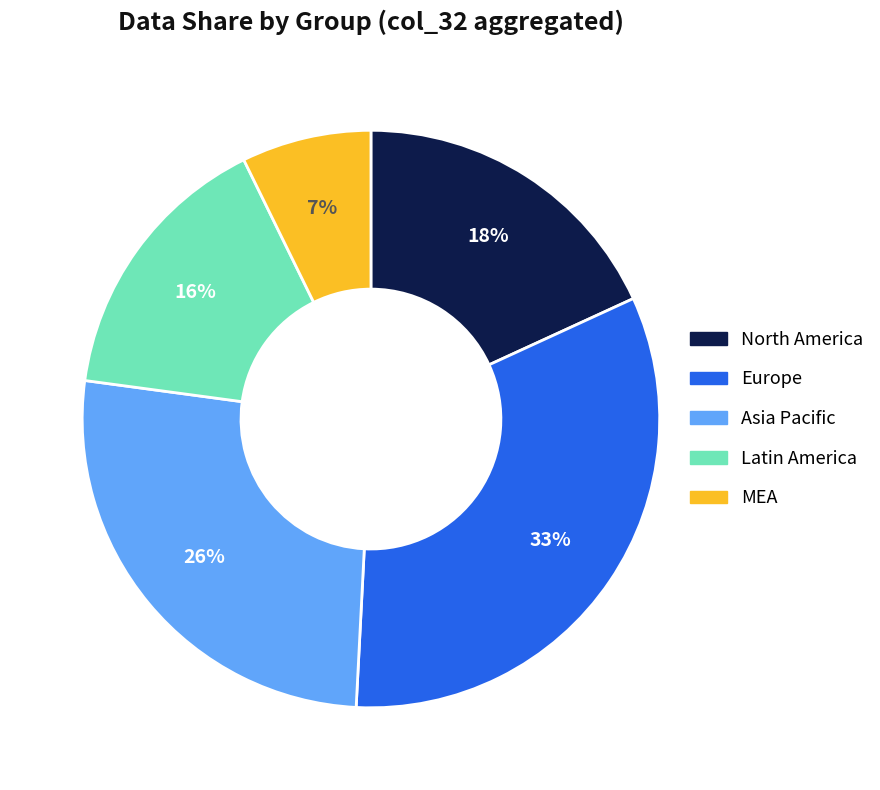

Is there a majority slice in this chart?

No